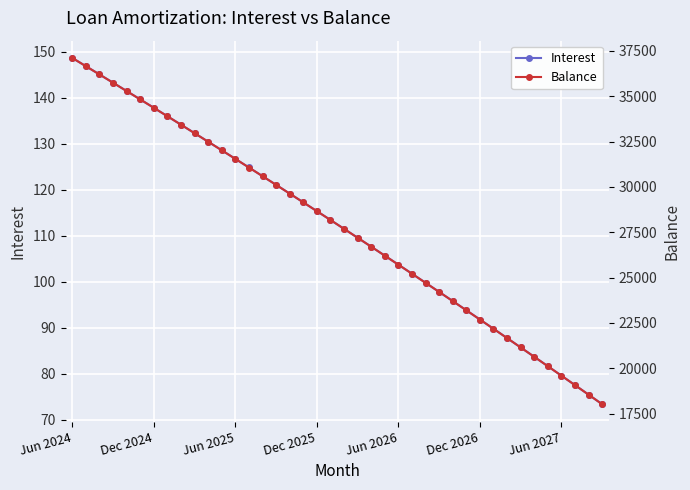

How many values in the Balance series are below 28177?

20